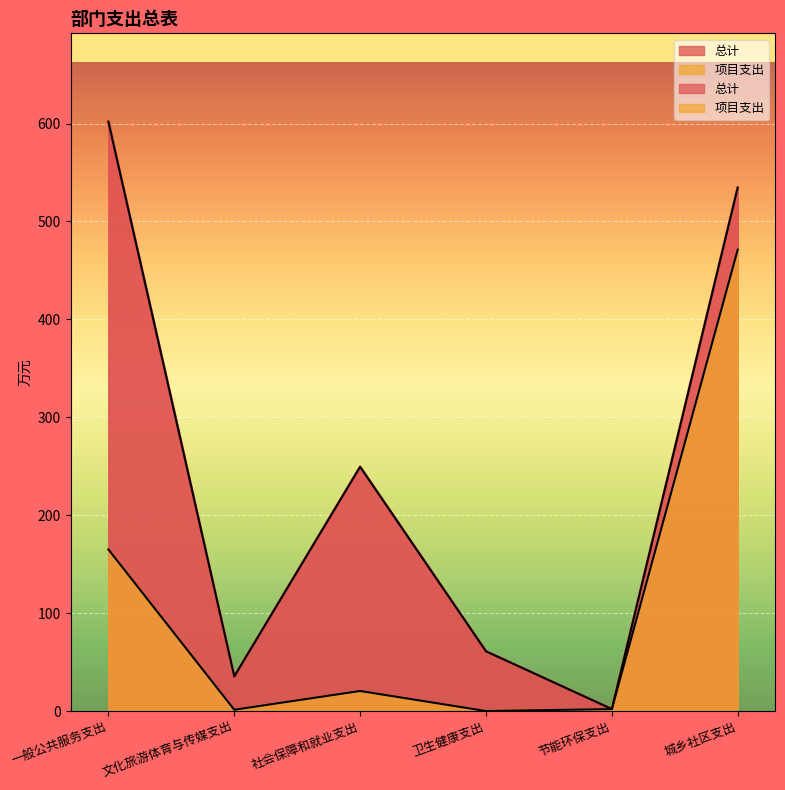

What is the total value across all series at 一般公共服务支出?

766.8